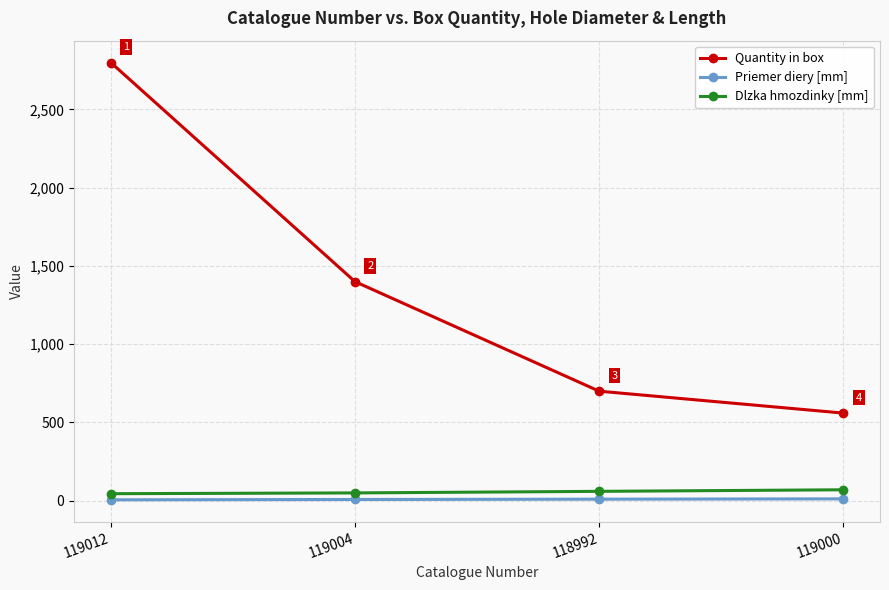

What is the difference between the Quantity in box values at 119012 and 119000?

2240